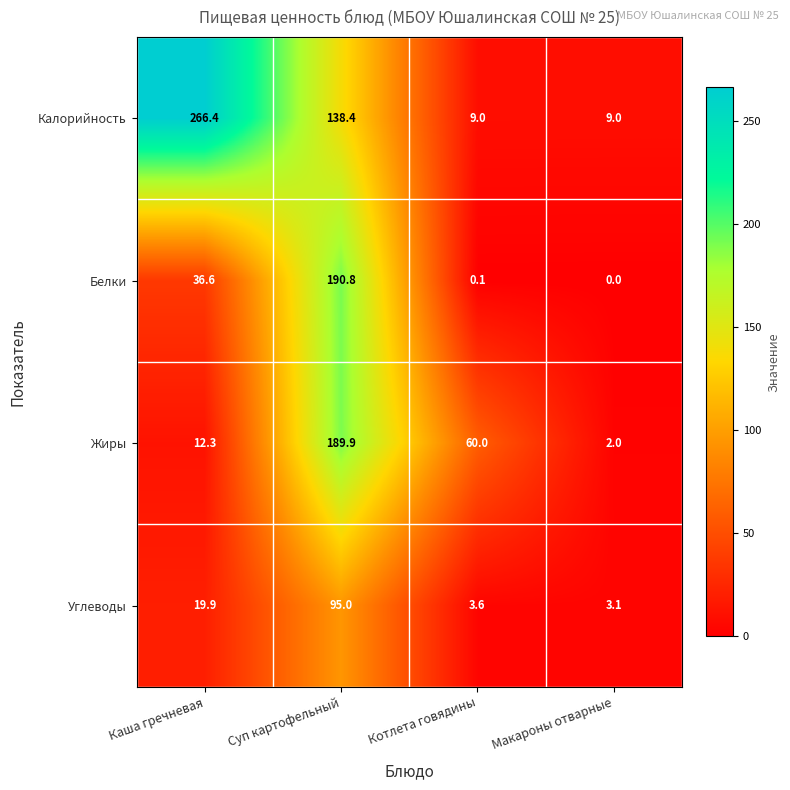

Reading left to right, transcribe all the data shown in this chart.

Калорийность: Каша гречневая=266.4	Суп картофельный=138.4	Котлета говядины=9.0	Макароны отварные=9.0
Белки: Каша гречневая=36.6	Суп картофельный=190.8	Котлета говядины=0.1	Макароны отварные=0.0
Жиры: Каша гречневая=12.3	Суп картофельный=189.9	Котлета говядины=60.0	Макароны отварные=2.0
Углеводы: Каша гречневая=19.9	Суп картофельный=95.0	Котлета говядины=3.6	Макароны отварные=3.1